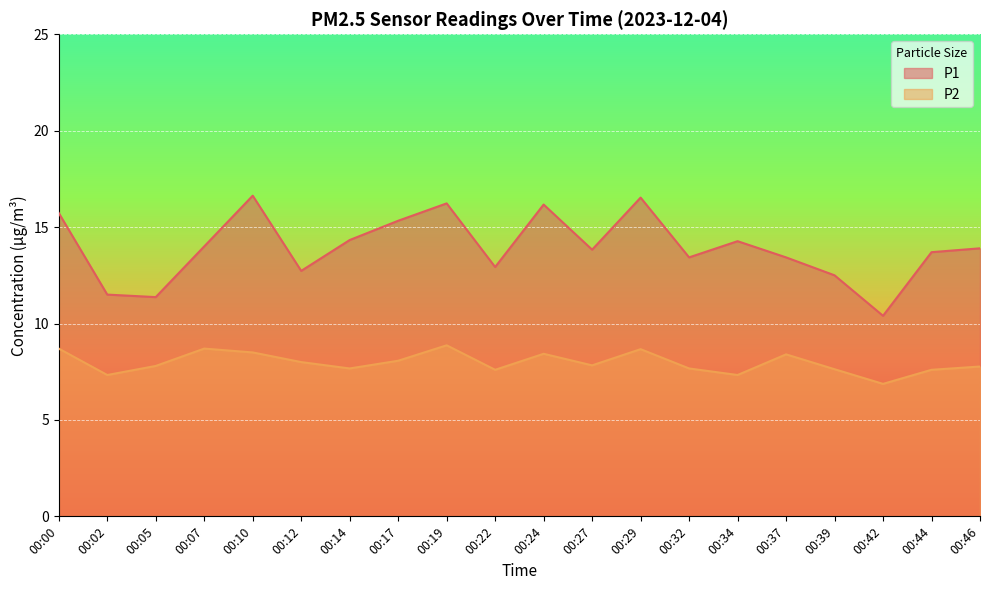

What is the total value across all series at 00:05?

19.2